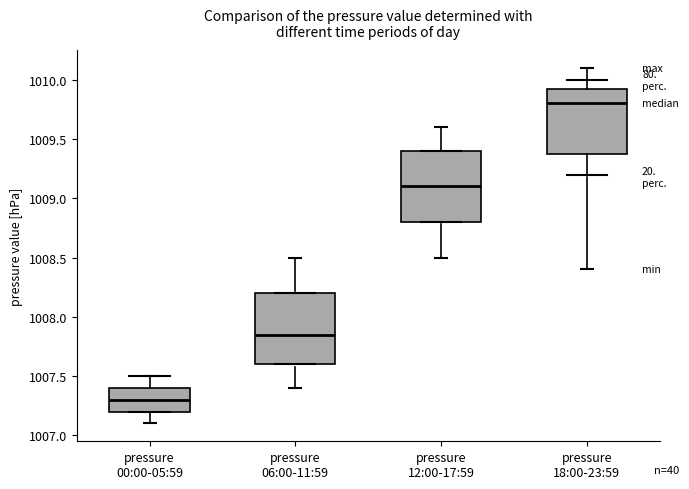

Where is the lower edge of the box for pressure 06:00-11:59 on the y-axis? The values are not printed on the chart, so give them approximately, as read against the axis.

1007.60